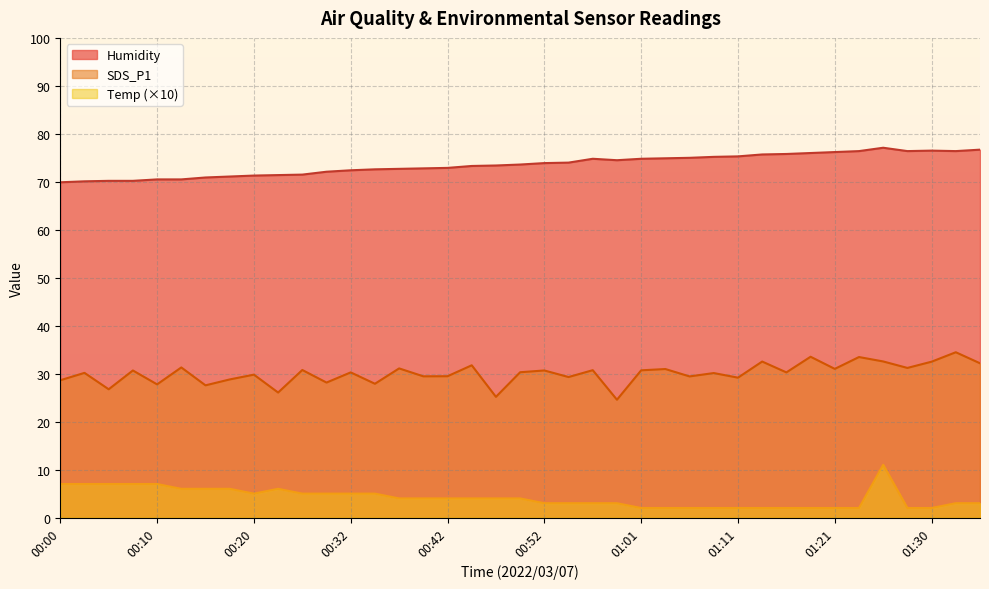

True or false: SDS_P1 and Temp intersect in this chart.

False